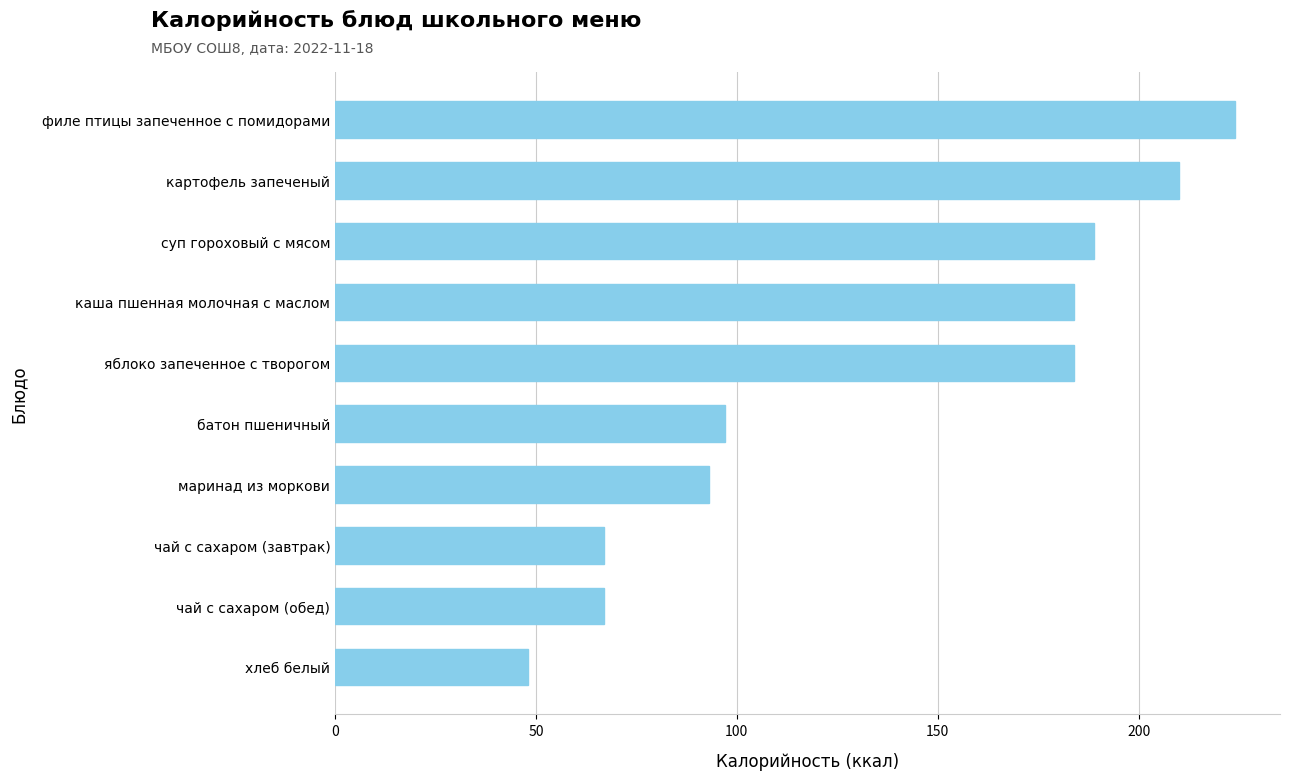

Is it true that the value at хлеб белый is 85?

False